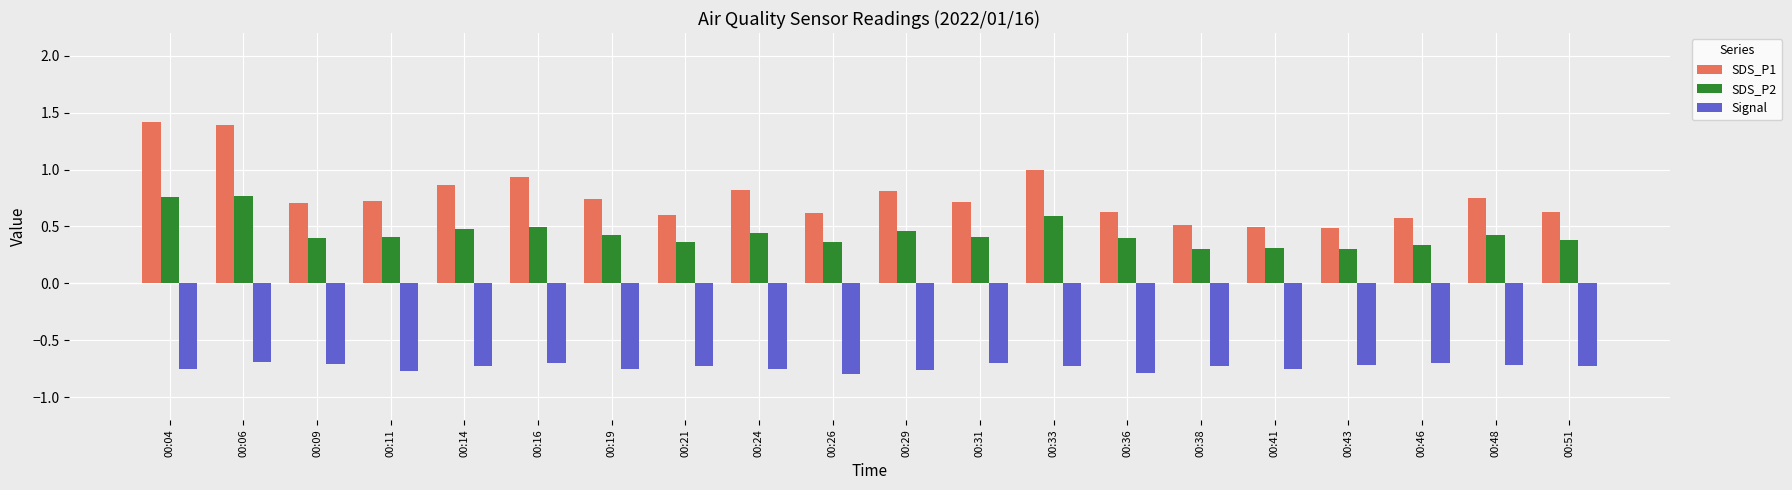

Are the bars grouped side by side (vs. stacked)?

Yes